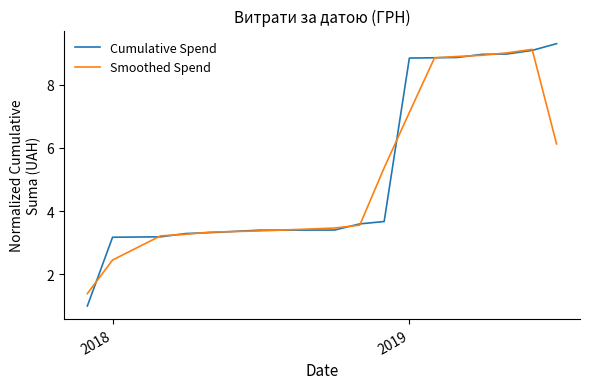

Which series has the widest spread of values?

Cumulative Spend